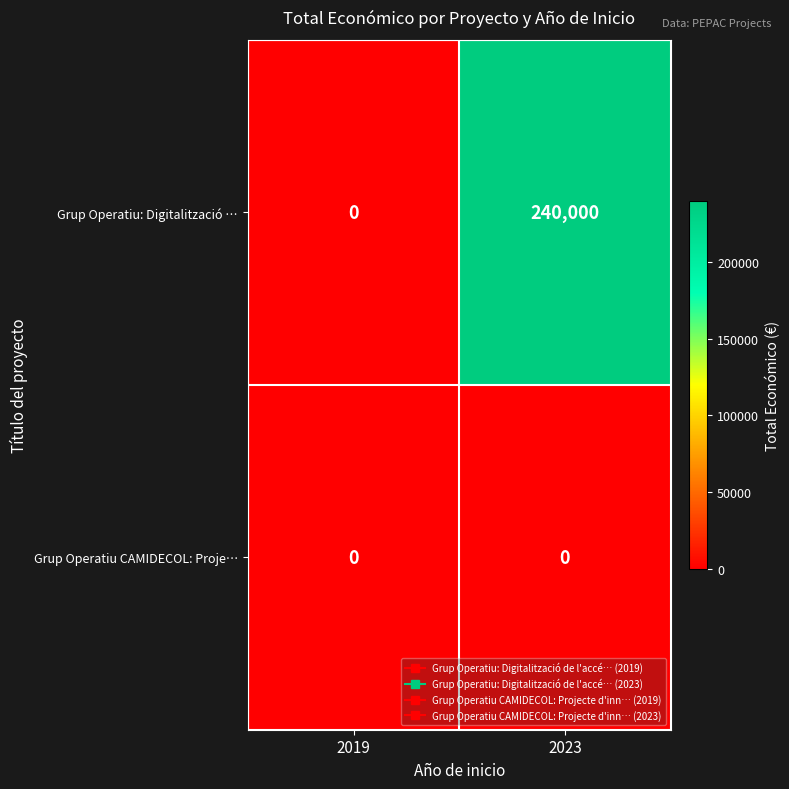

Count the number of categories in the chart.

2